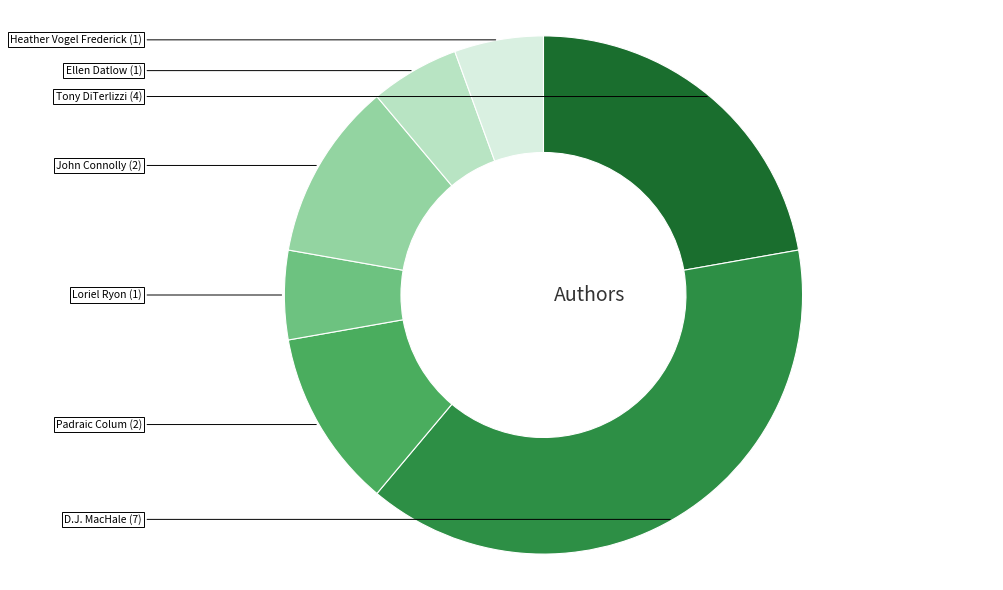

Does any single category account for the majority?

No